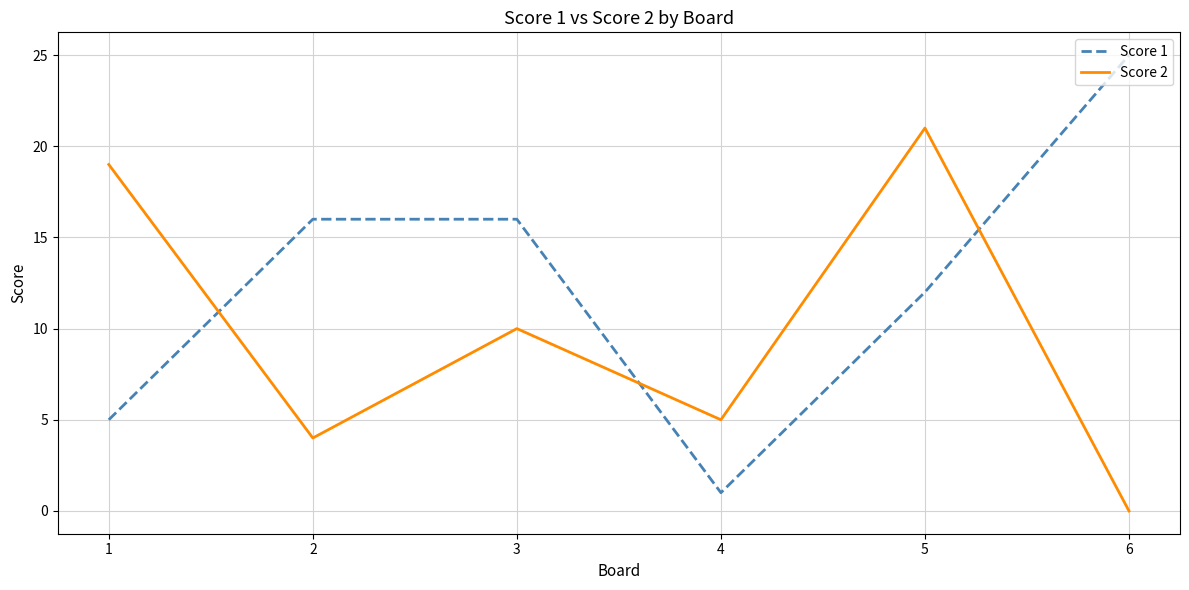

At which category does Score 1 reach its first local valley?

4